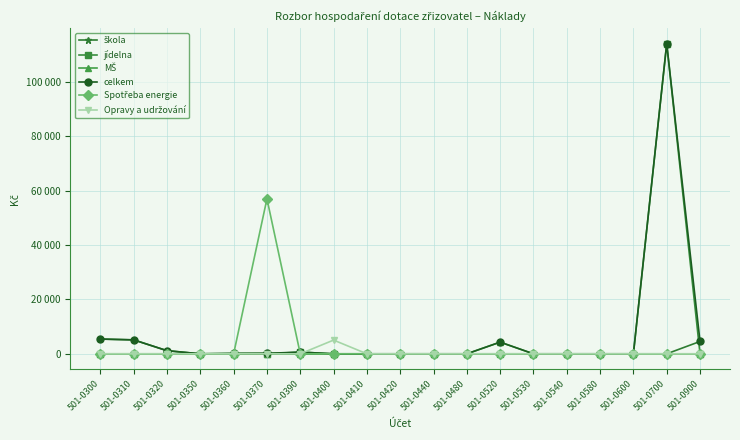

What is the value of the Spotřeba energie point at the 6th from the left?

56978.0